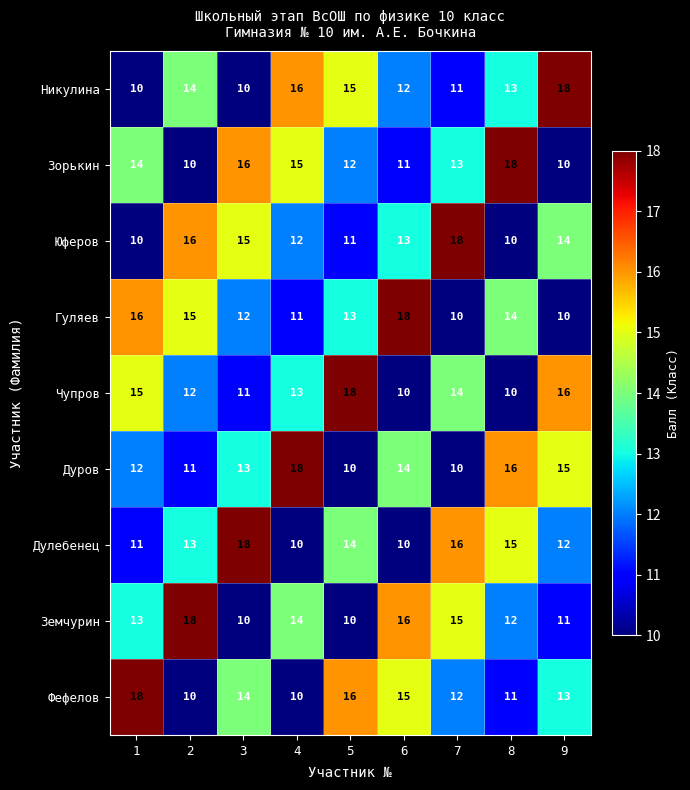

What is the smallest value displayed?

10